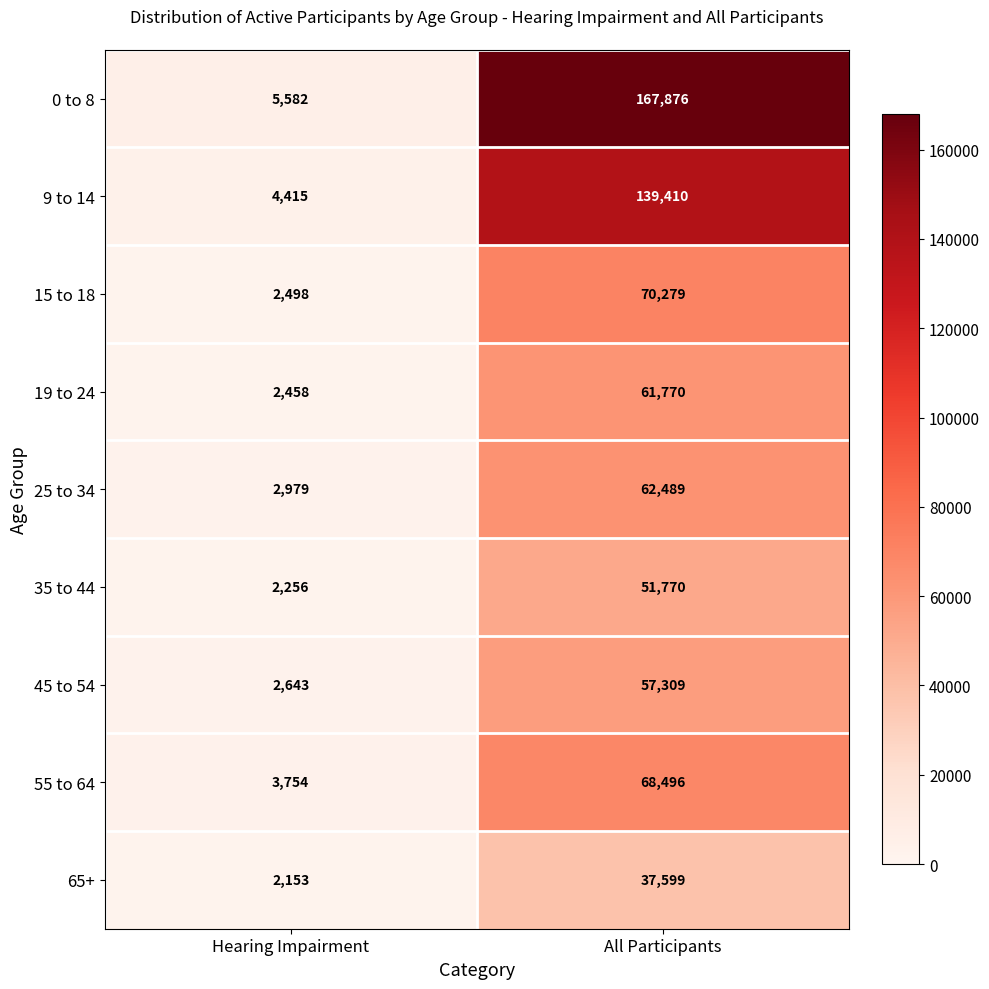

At which category is the sum across all series the highest?

All Participants